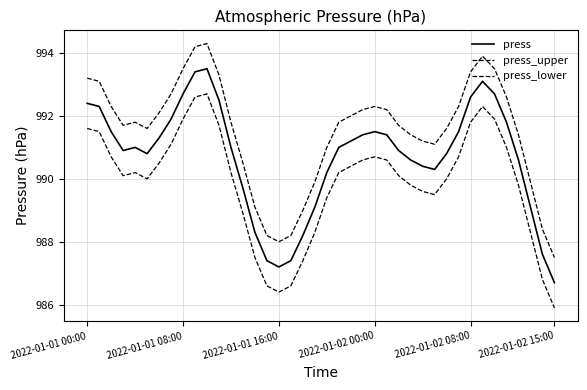

What is the average value of the press series?

990.7